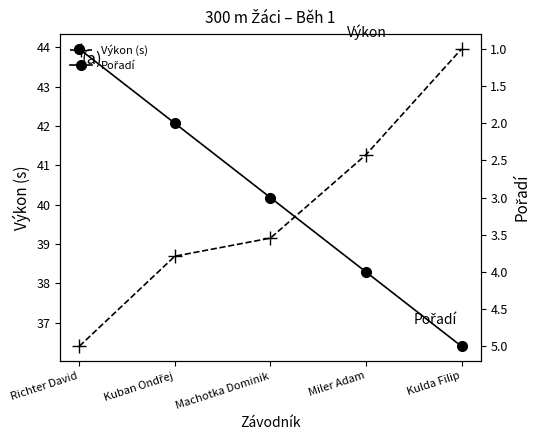

True or false: Výkon (s) and Pořadí cross at least once.

False